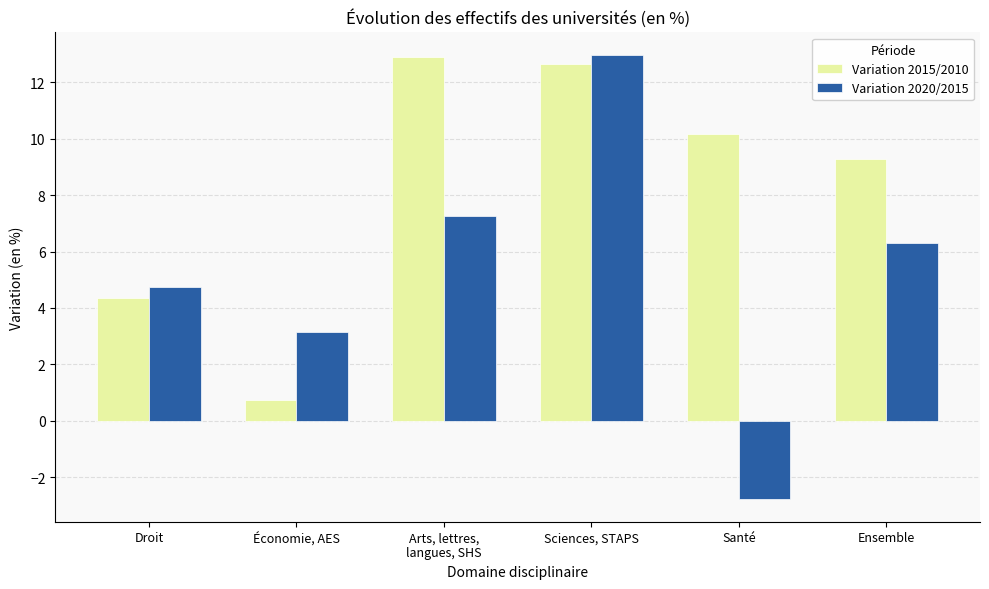

Rank the categories by Variation 2020/2015 value from lowest to highest.

Santé, Économie, AES, Droit, Ensemble, Arts, lettres,
langues, SHS, Sciences, STAPS